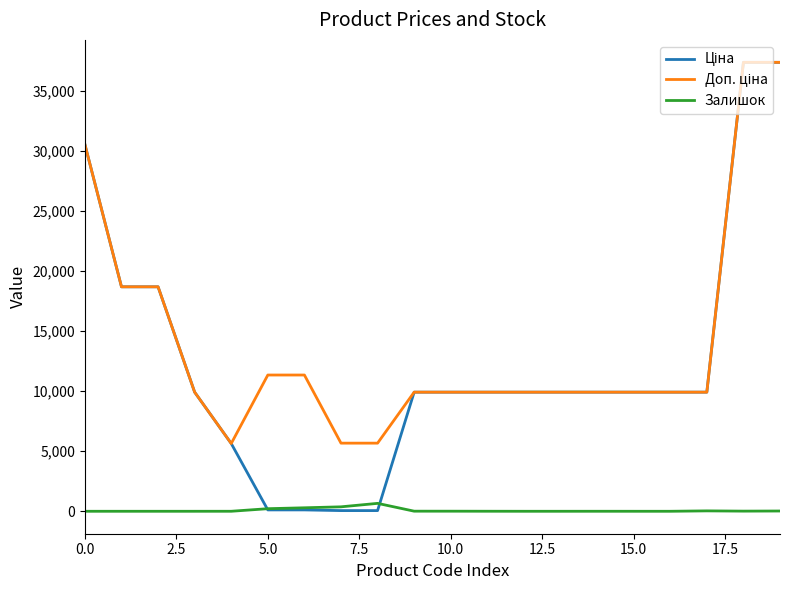

What is the greatest value displayed?

37343.0